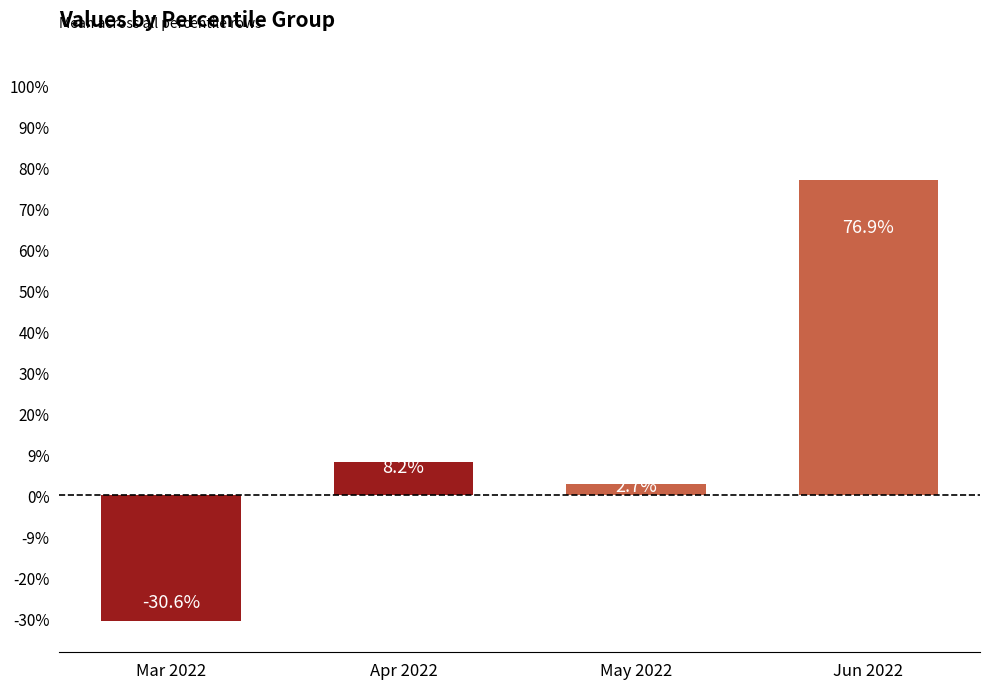

How many values in the Feb series are below 0?

1